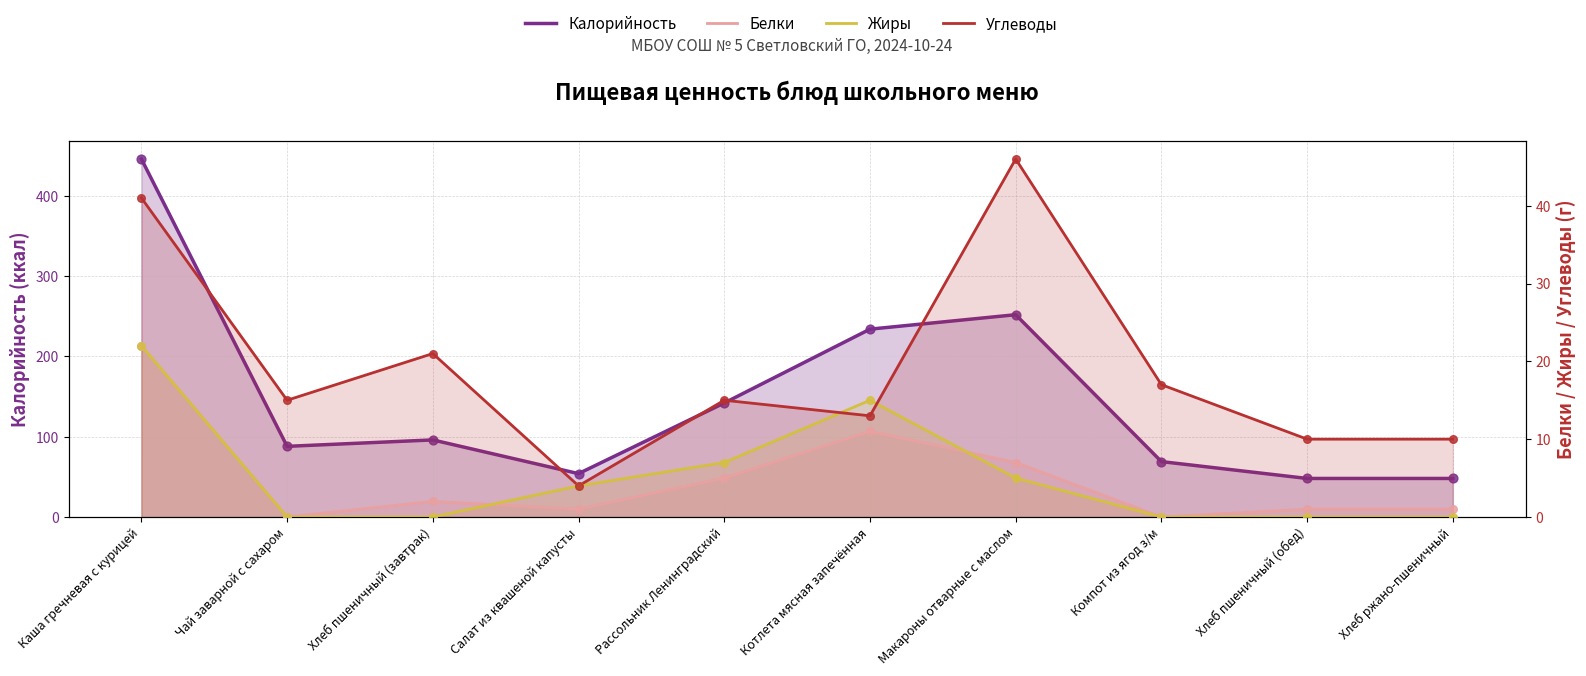

Is the value of Калорийность at Макароны отварные с маслом greater than the value of Углеводы at Хлеб ржано-пшеничный?

Yes